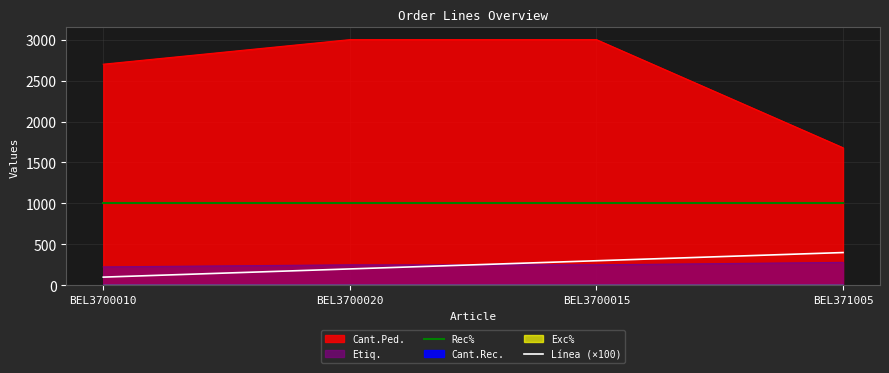

How many lines are shown in the chart?

2